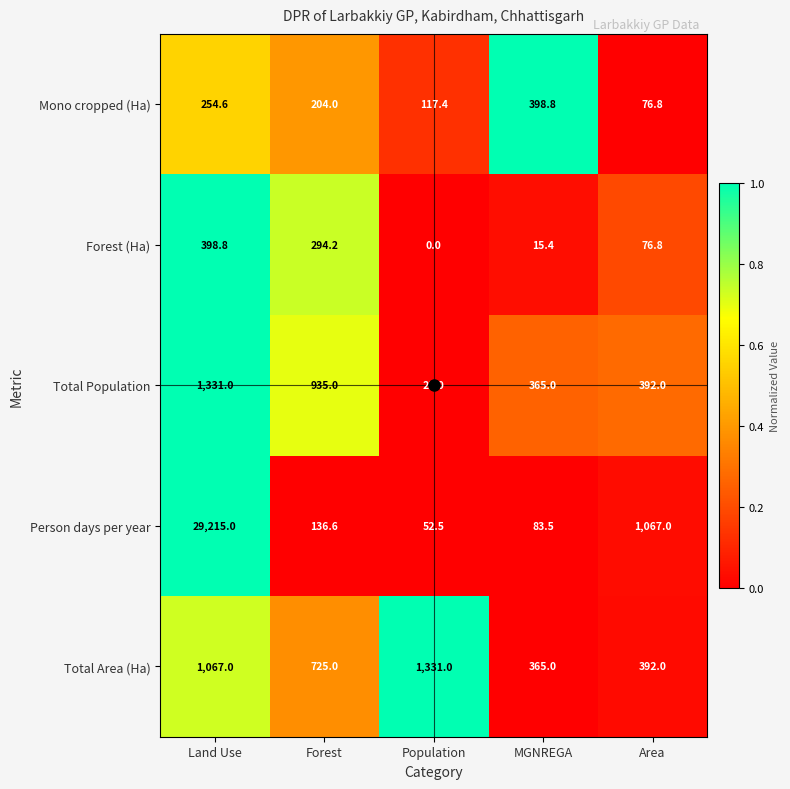

At which category is the sum across all series the highest?

Land Use